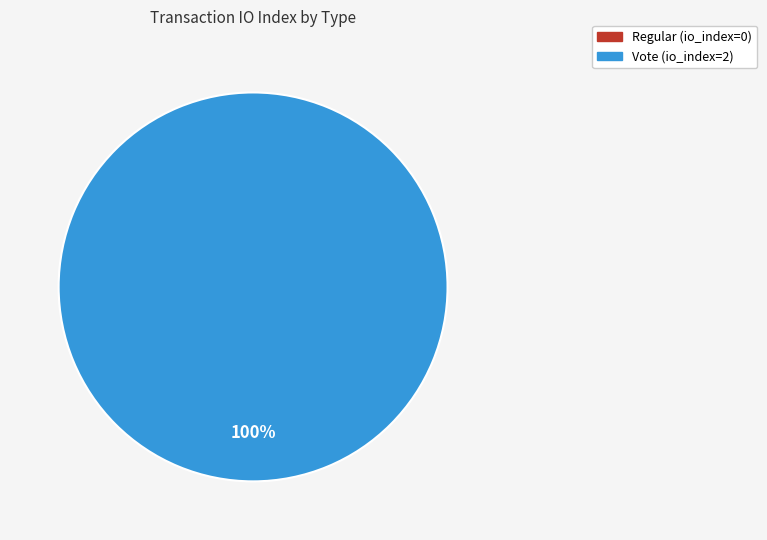

Count the number of slices in the pie.

2